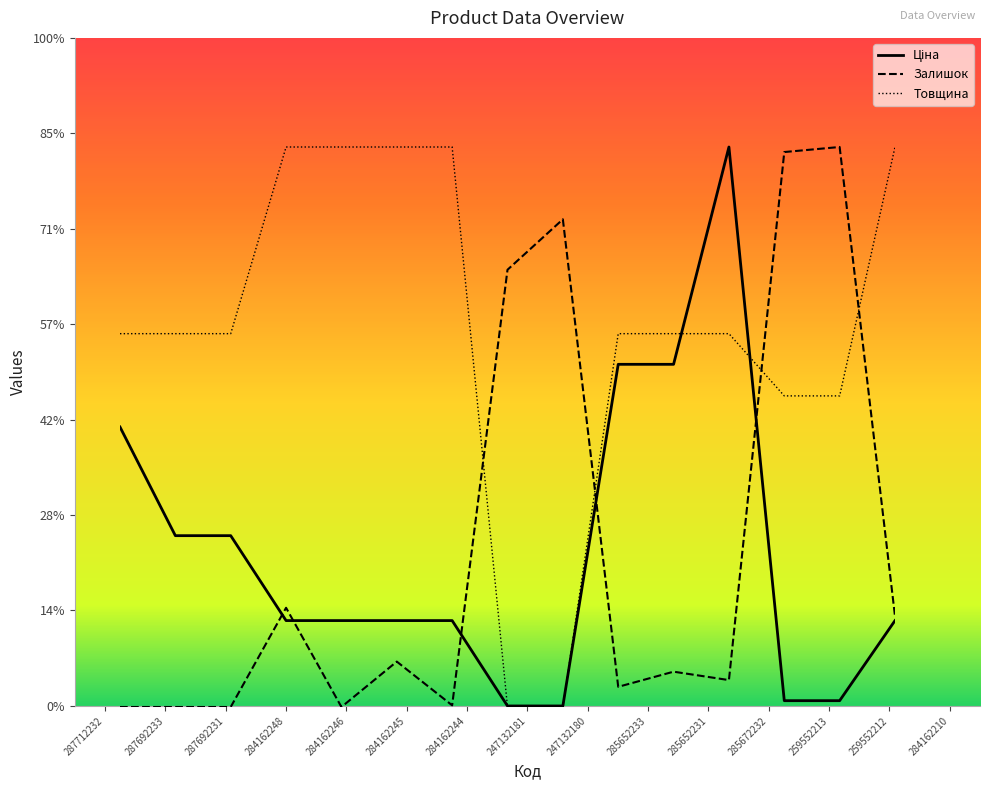

Which series has the largest total across all categories?

Товщина